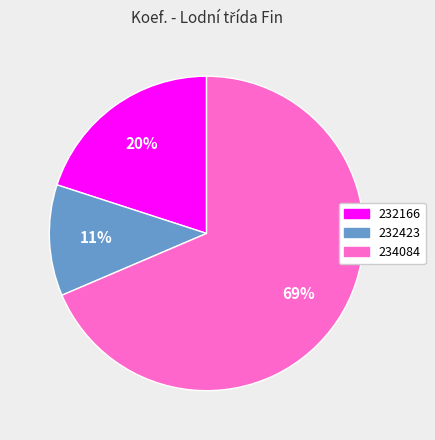

How many segments does this pie chart have?

3